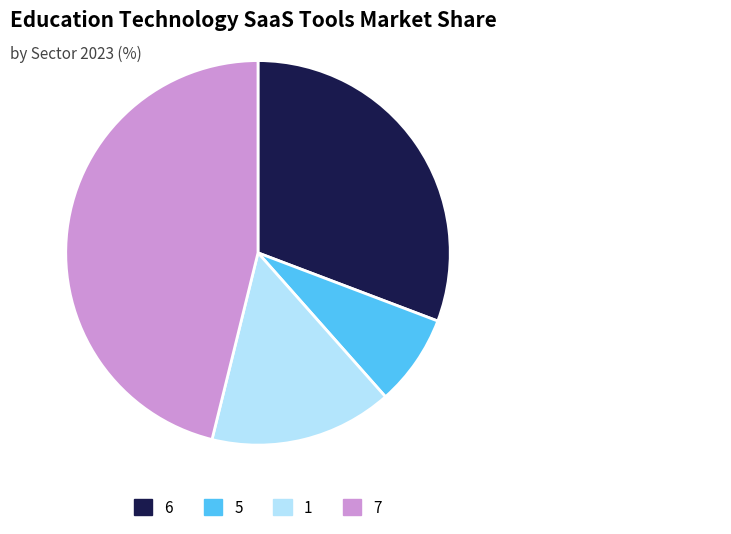

Is it true that 7 is 20% of the pie?

False